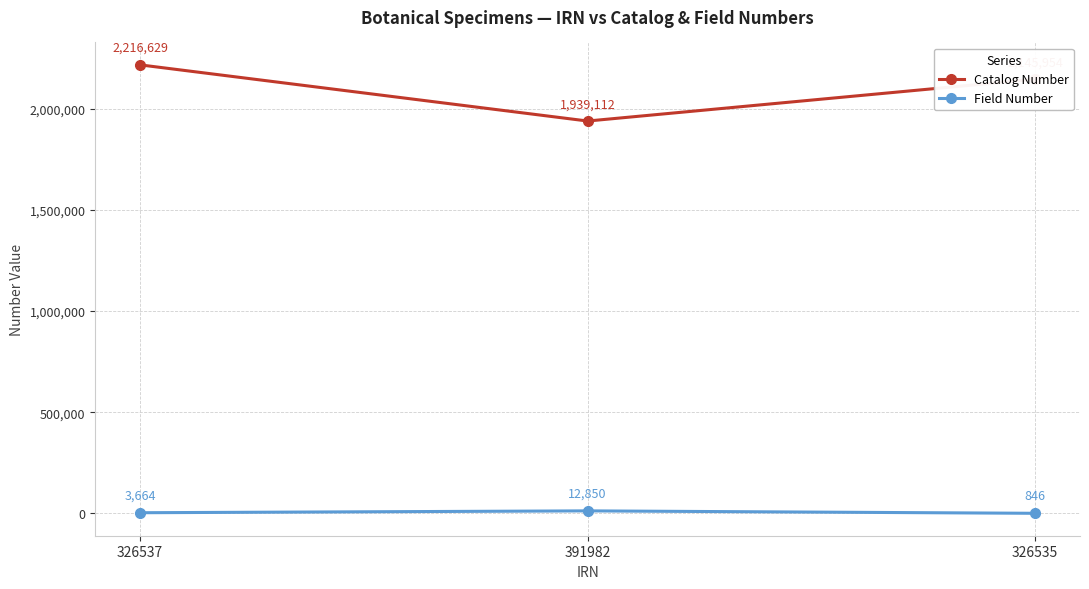

What is the average value of the Catalog Number series?

2100565